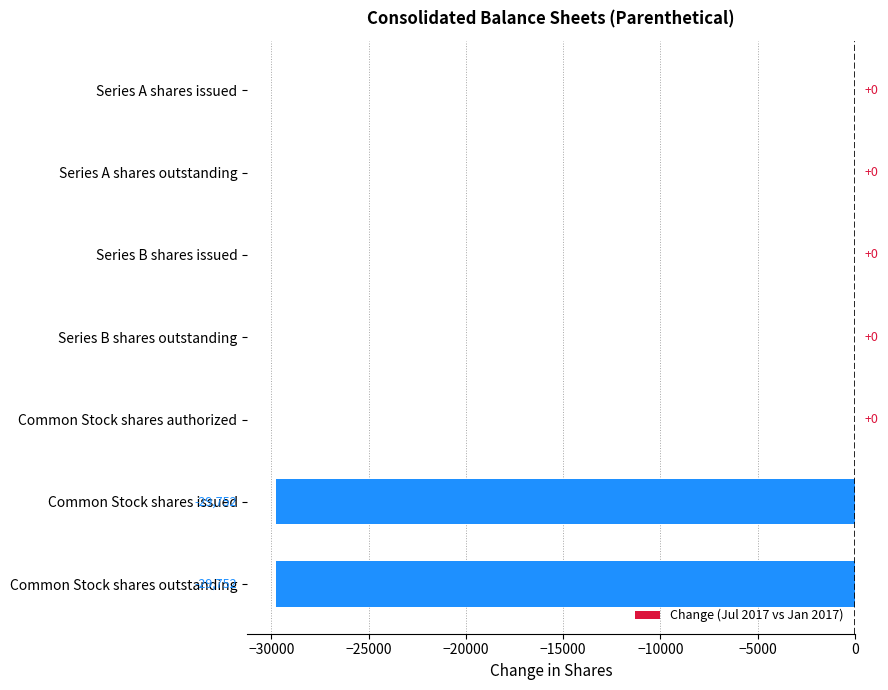

Reading bottom to top, transcribe all the data shown in this chart.

Common Stock shares outstanding=-29752	Common Stock shares issued=-29752	Common Stock shares authorized=0	Series B shares outstanding=0	Series B shares issued=0	Series A shares outstanding=0	Series A shares issued=0